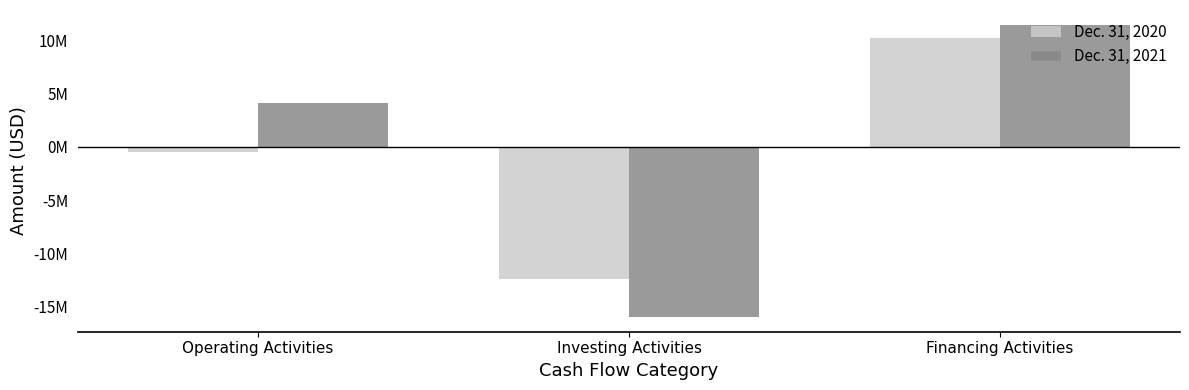

Read the Dec. 31, 2020 value at Operating Activities, to the nearest 50.

-477800